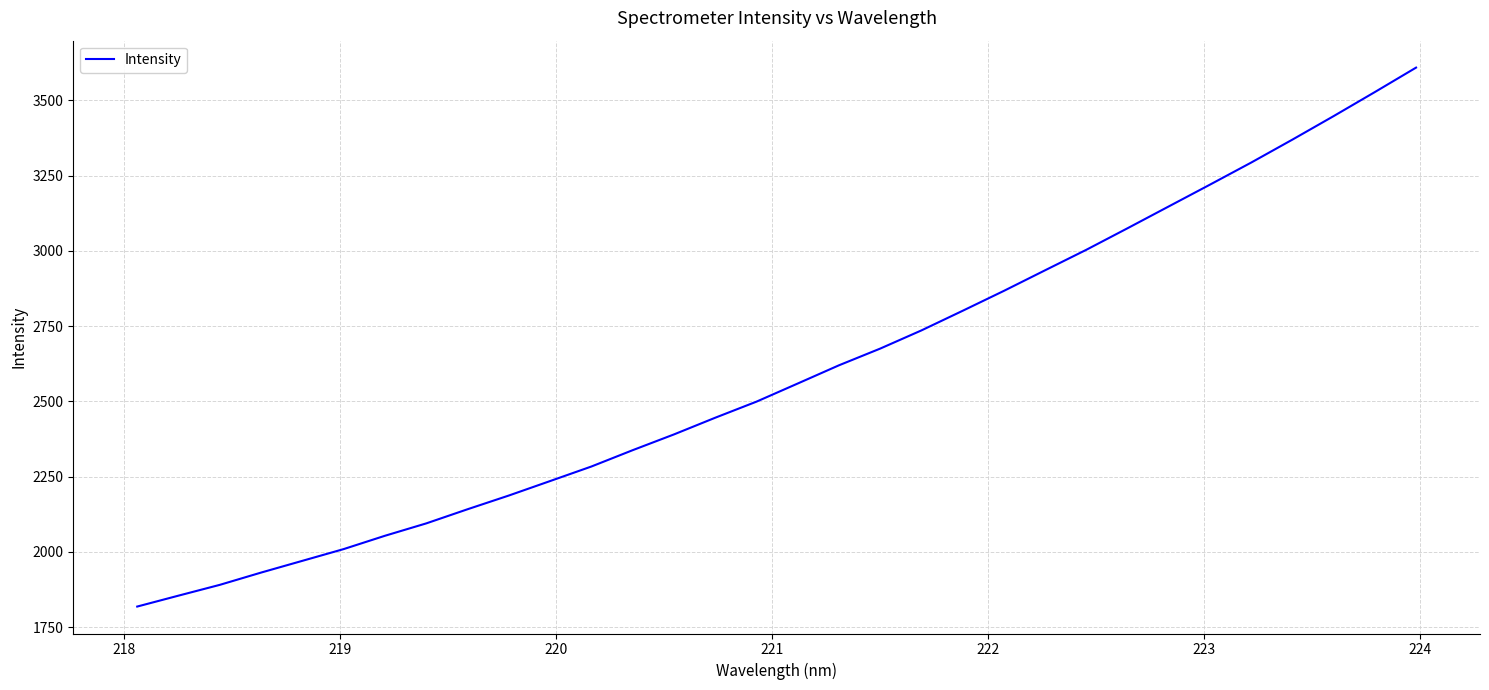

What is the difference between the maximum and minimum values?

1791.0